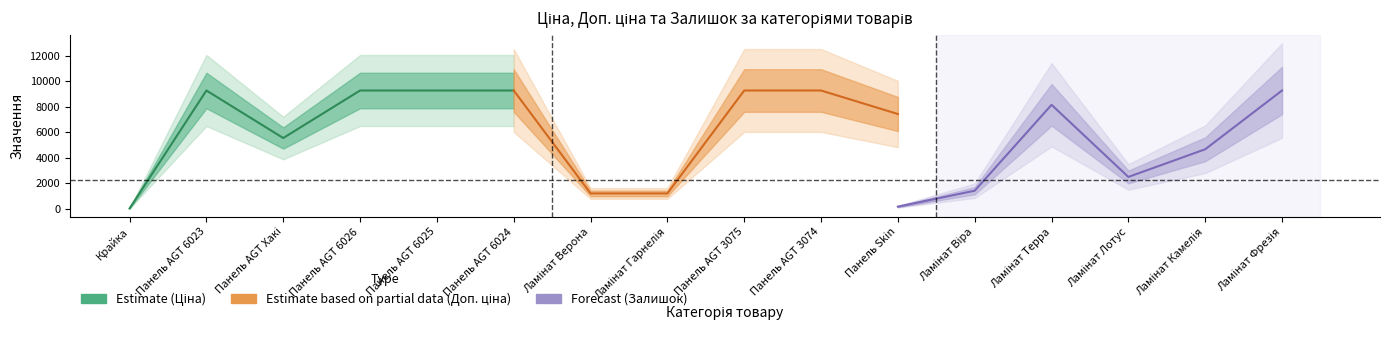

What is the maximum value shown in the chart?

9290.5